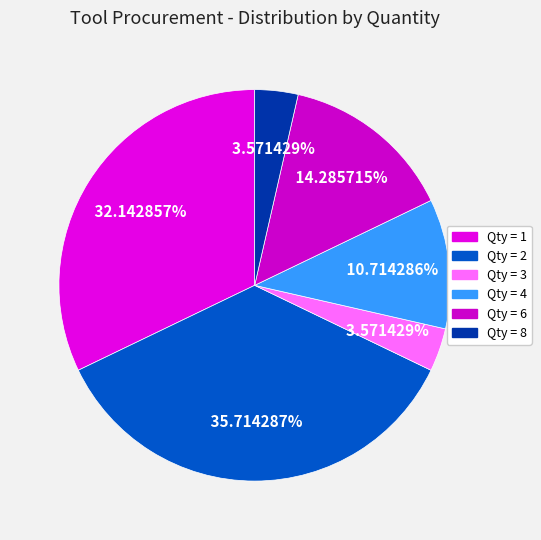

Count the number of slices in the pie.

6